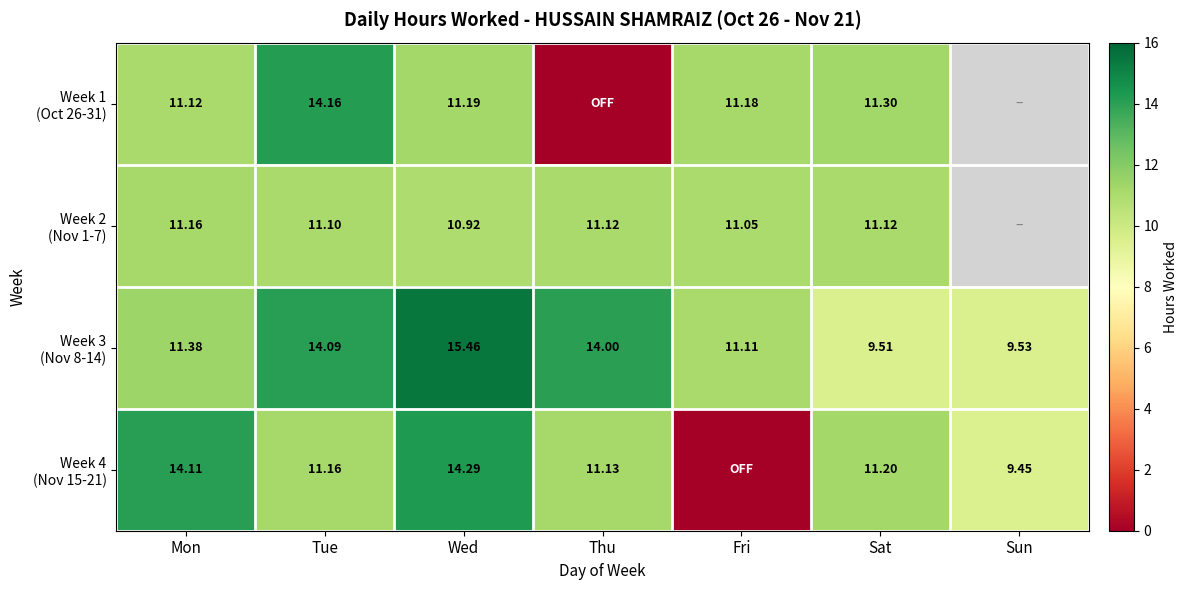

Which has a higher value, Mon or Wed?

Wed